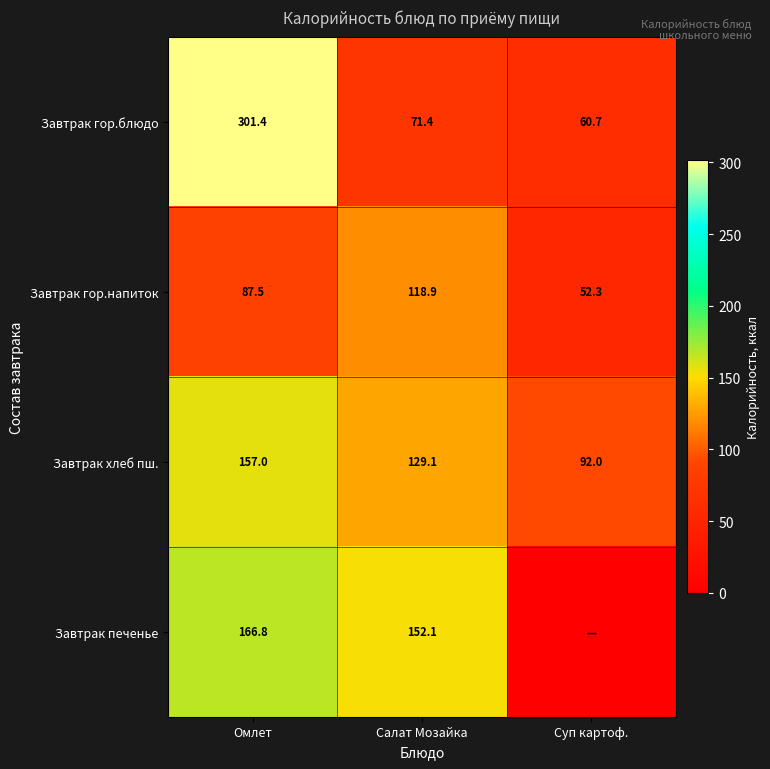

The value of Завтрак хлеб пш. at Омлет is 78.1. True or false?

False